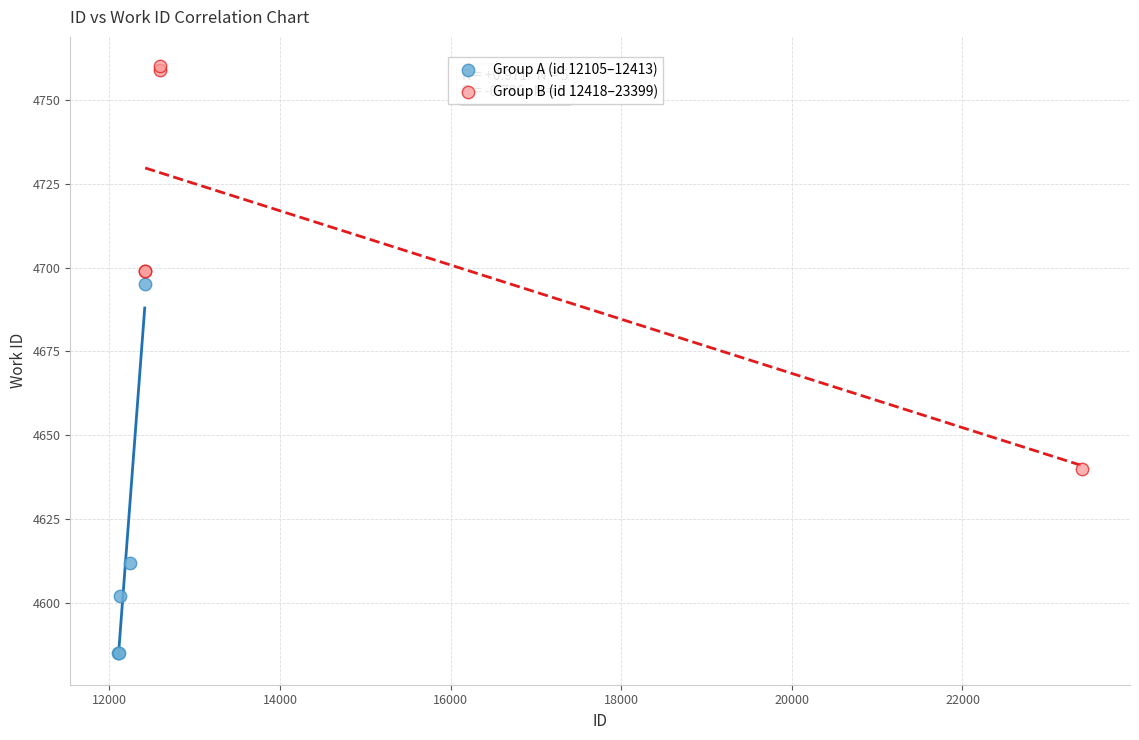

Which series reaches the maximum Y coordinate?

Group B (id 12418–23399)